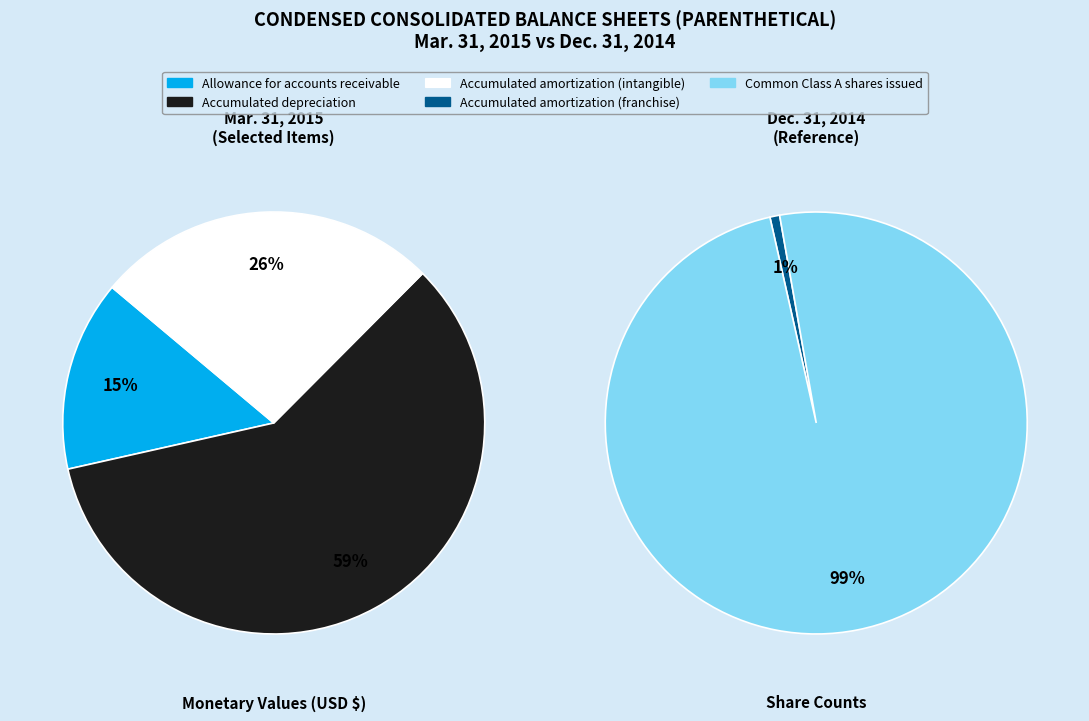

Is there a majority slice in this chart?

Yes